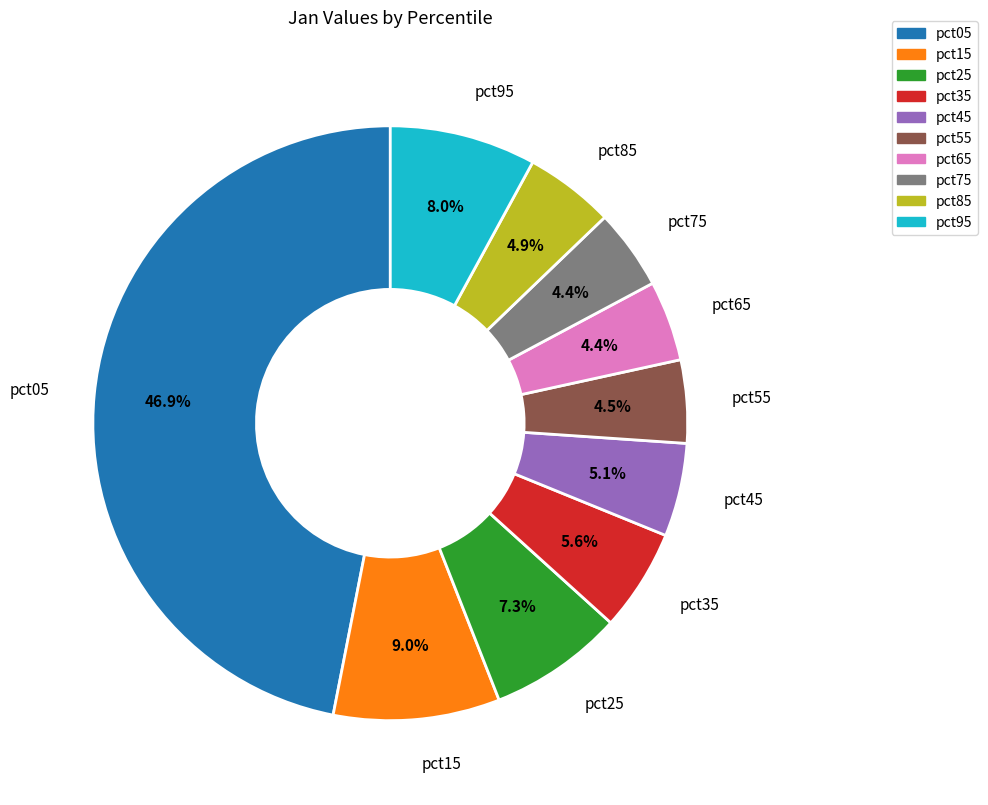

What percentage is NOT represented by pct25?

92.7%